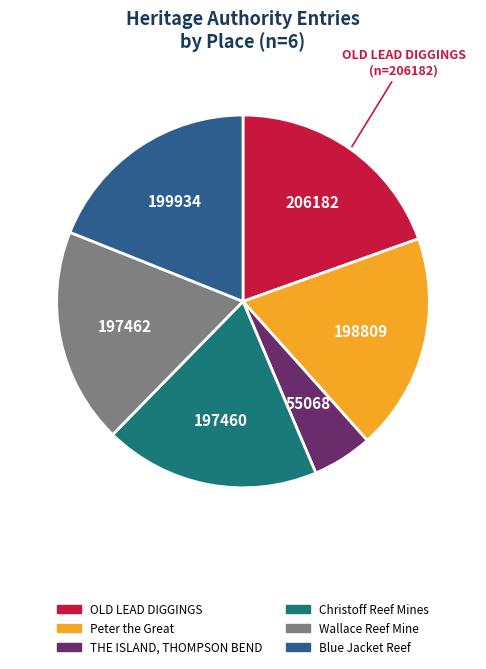

What percentage is the Christoff Reef Mines slice, to the nearest percent?

19%